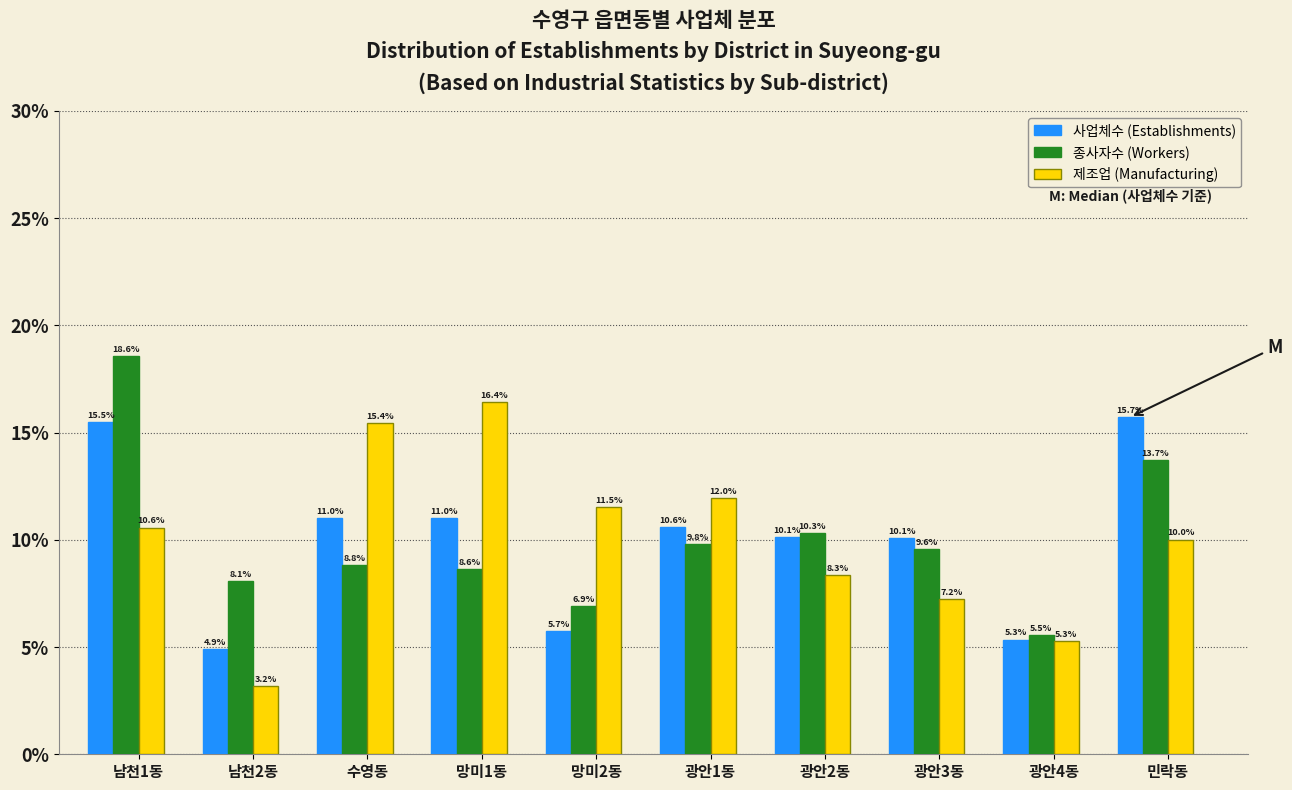

Reading left to right, what are all the values shown in this chart?

사업체수 (Establishments): 남천1동=15.5	남천2동=4.9	수영동=11.0	망미1동=11.0	망미2동=5.7	광안1동=10.6	광안2동=10.1	광안3동=10.1	광안4동=5.3	민락동=15.7
종사자수 (Workers): 남천1동=18.6	남천2동=8.1	수영동=8.8	망미1동=8.6	망미2동=6.9	광안1동=9.8	광안2동=10.3	광안3동=9.6	광안4동=5.5	민락동=13.7
제조업 (Manufacturing): 남천1동=10.6	남천2동=3.2	수영동=15.4	망미1동=16.4	망미2동=11.5	광안1동=12.0	광안2동=8.3	광안3동=7.2	광안4동=5.3	민락동=10.0